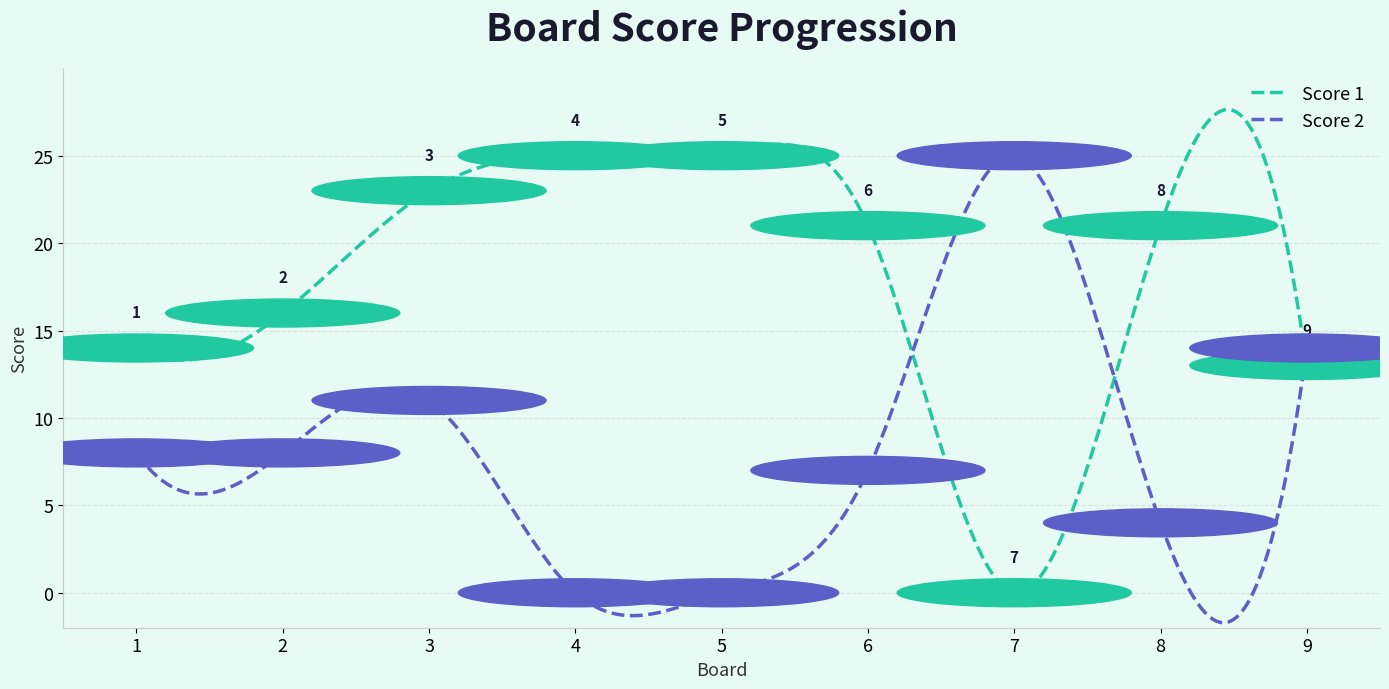

What is the maximum value for Score 2?

25.0